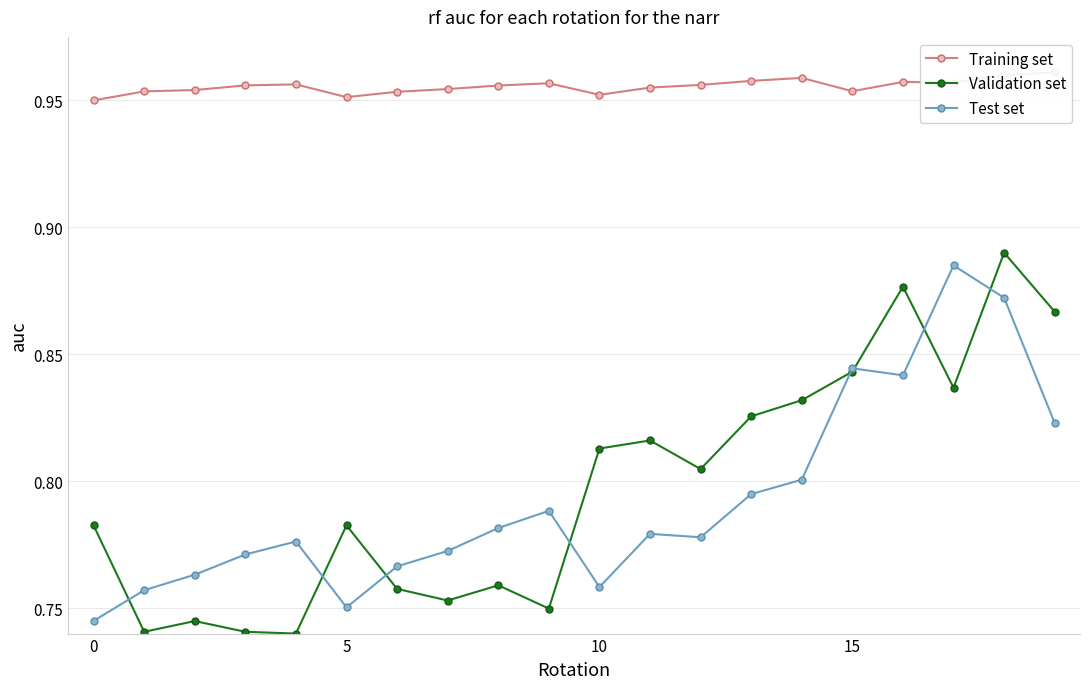

What is the label of the 15th point from the left?

14